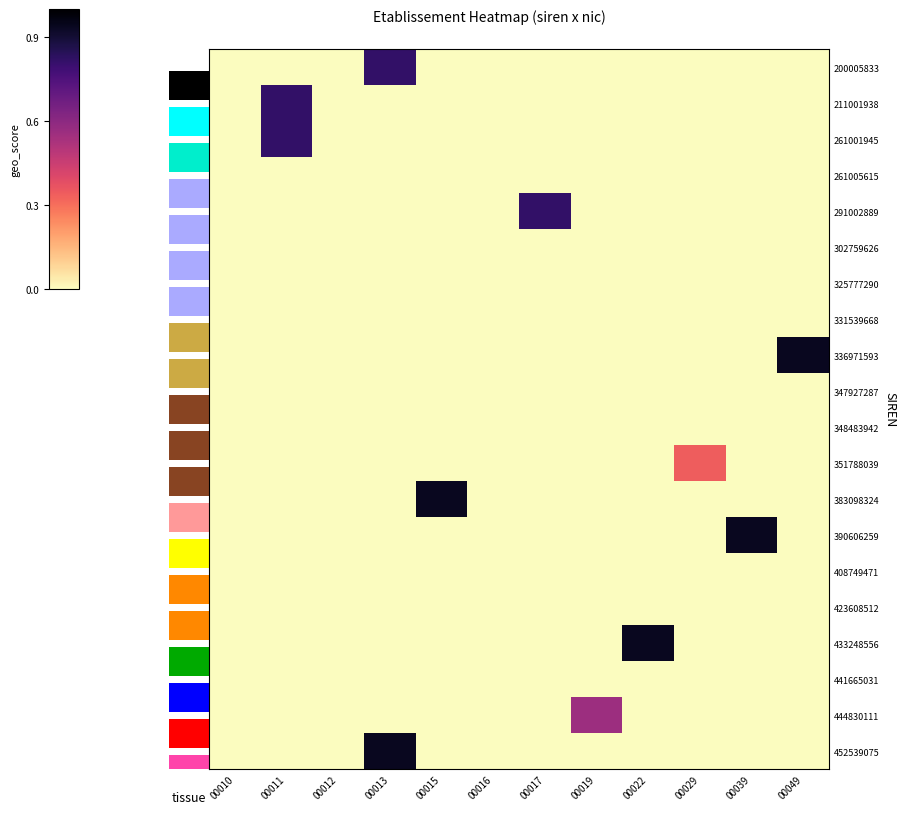

Count the number of data series in this chart.

20